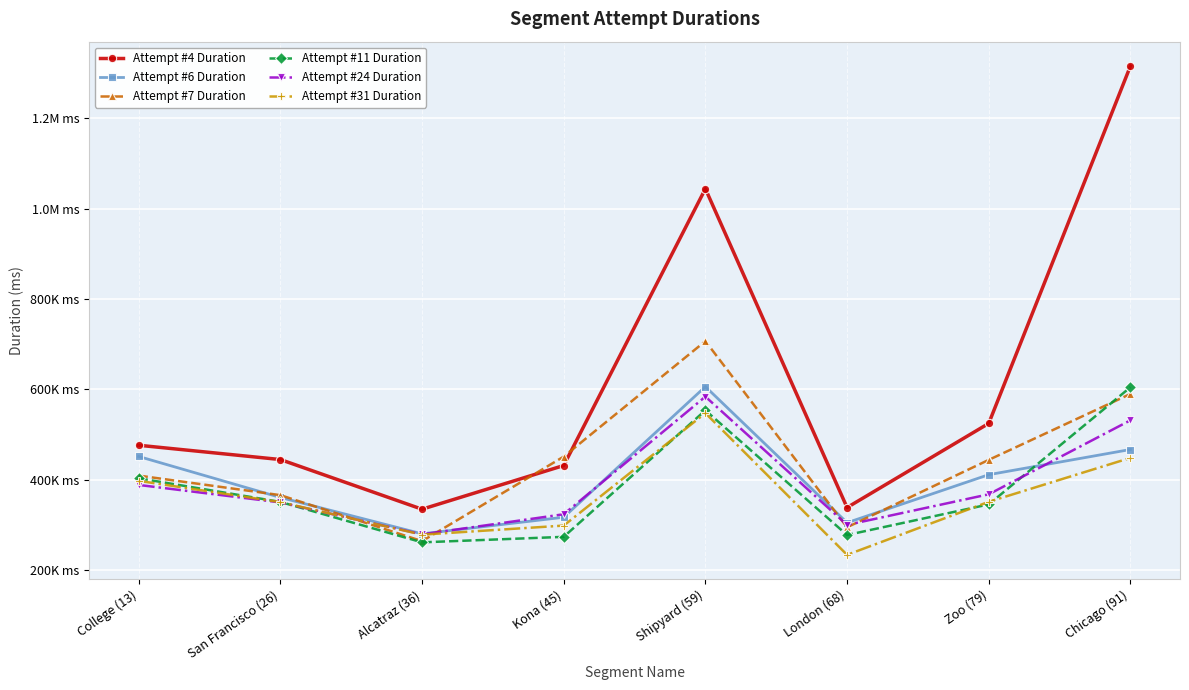

Which series has the largest range (max minus min)?

Attempt #4 Duration